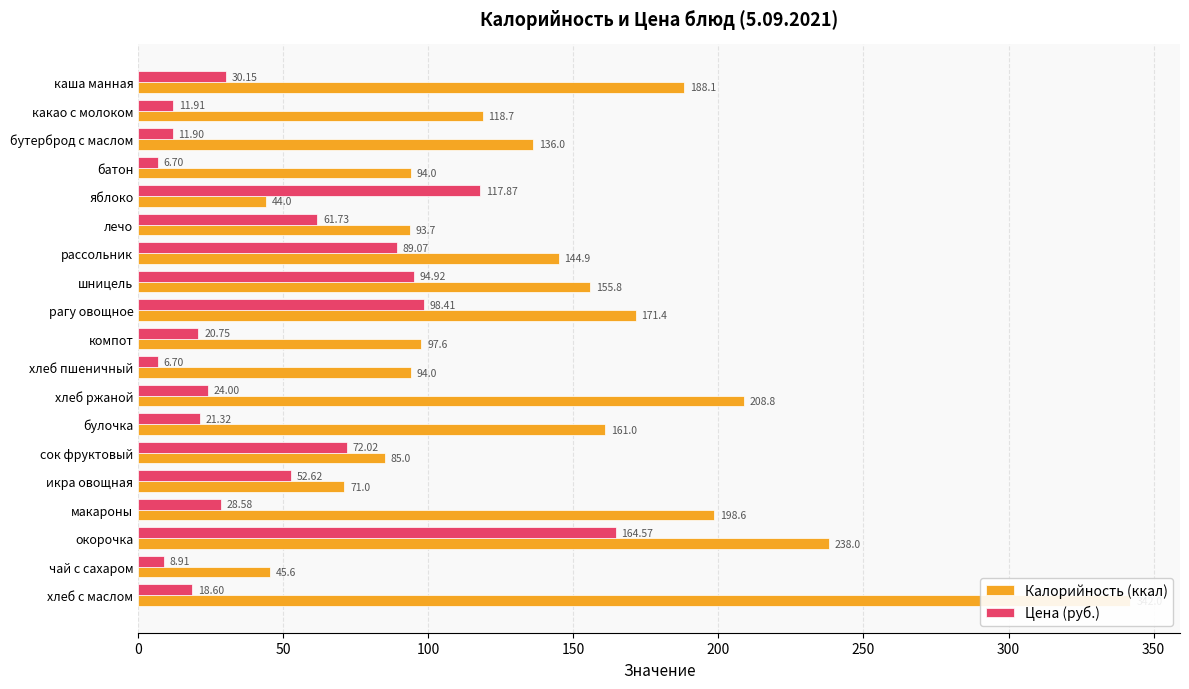

Is the value of Цена (руб.) at булочка greater than the value of Калорийность (ккал) at окорочка?

No